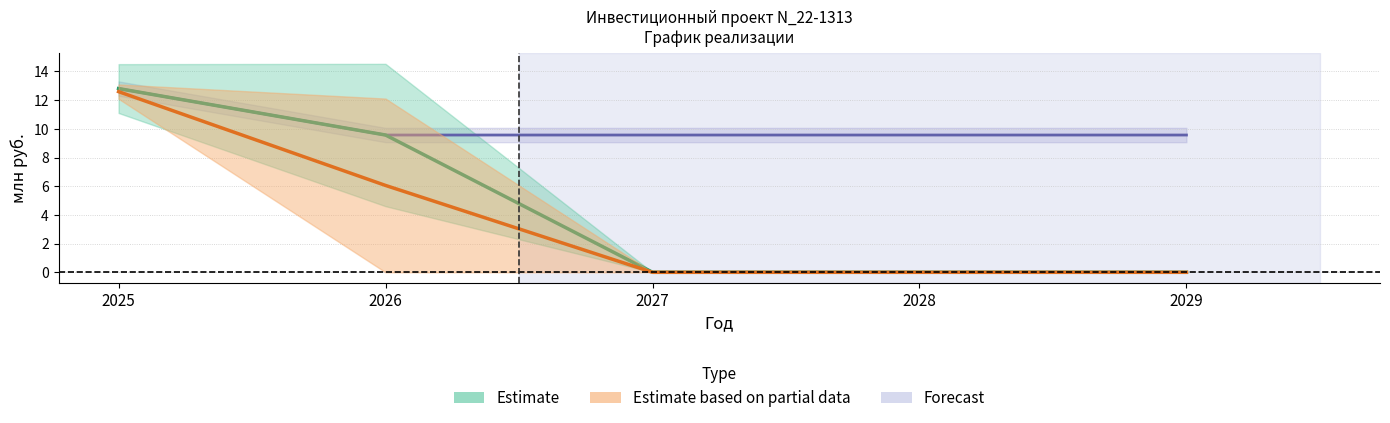

Which series changed the most between 2025 and 2028?

Финансирование (план)